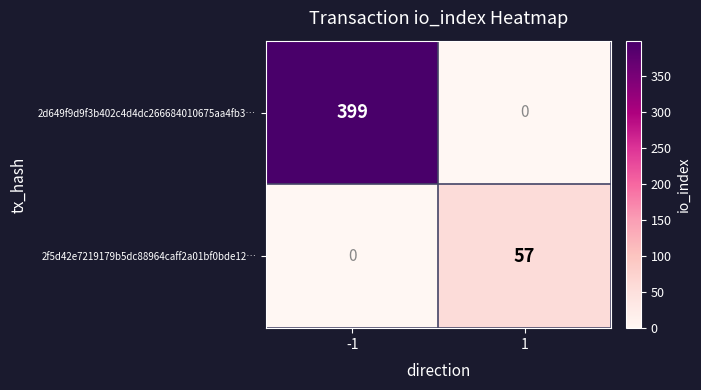

Count the number of data series in this chart.

2